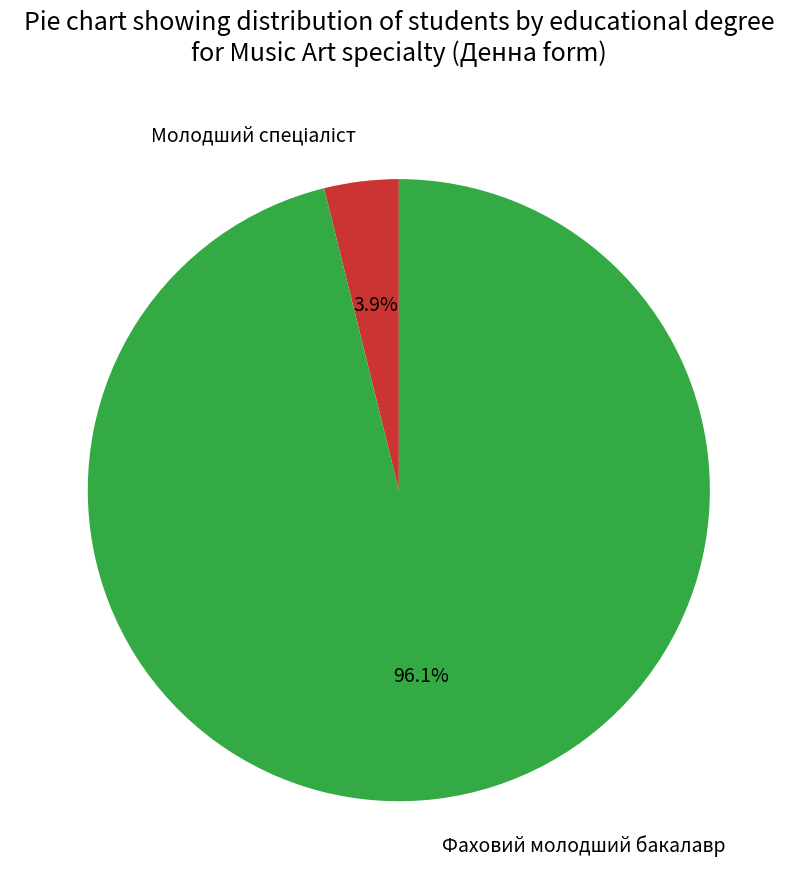

What is the largest slice in the pie chart?

Фаховий молодший бакалавр